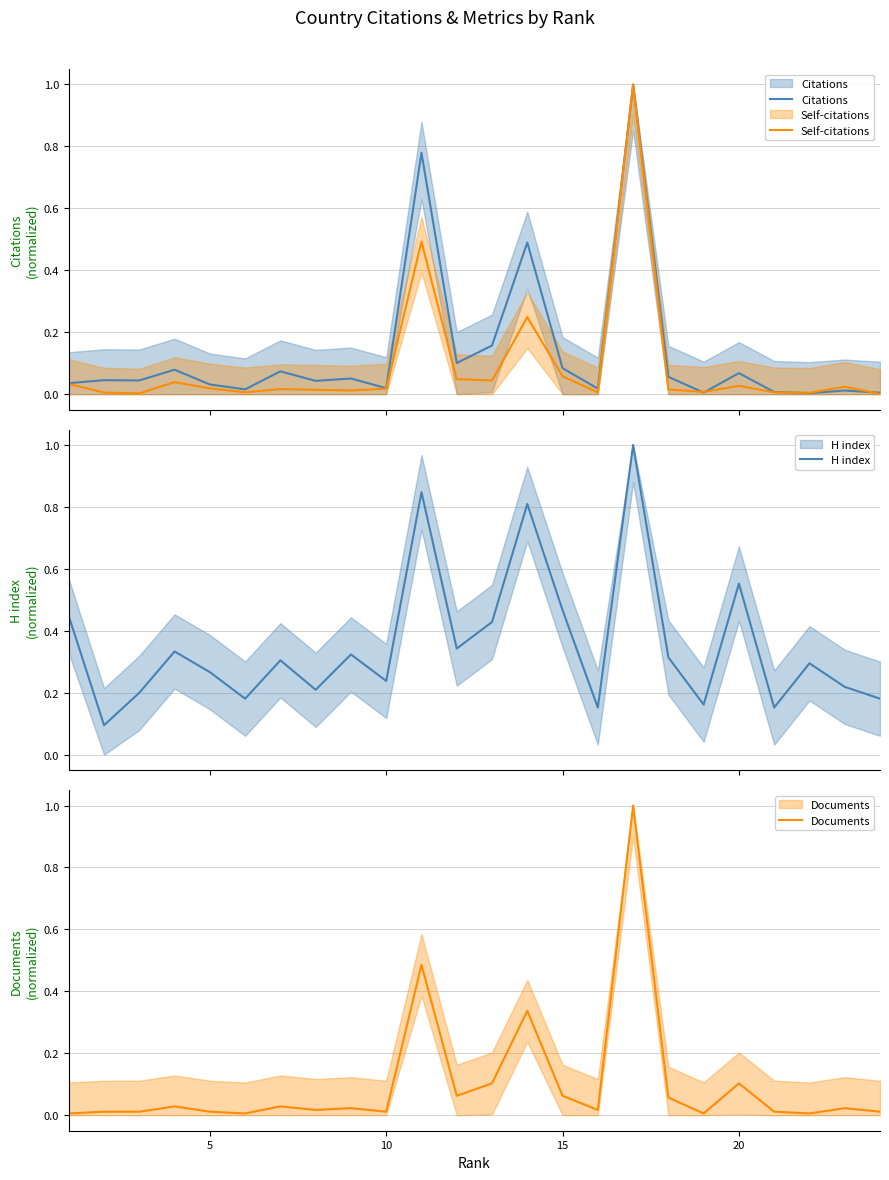

What are all the series names shown in the legend?

Citations, Self-citations, H index, Documents